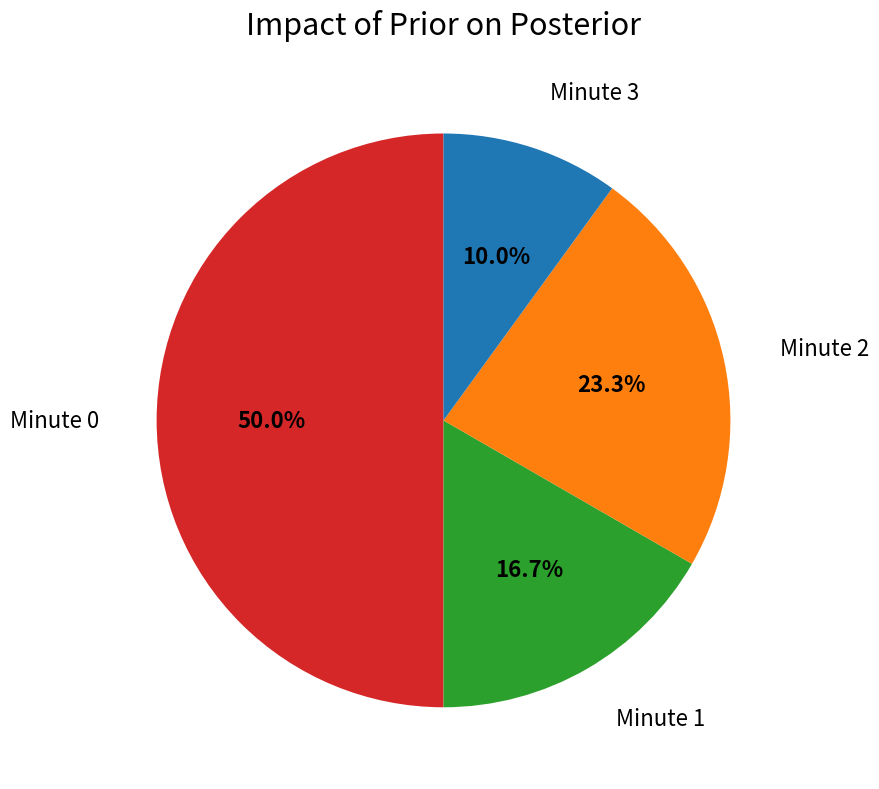

How many slices are in this pie chart?

4